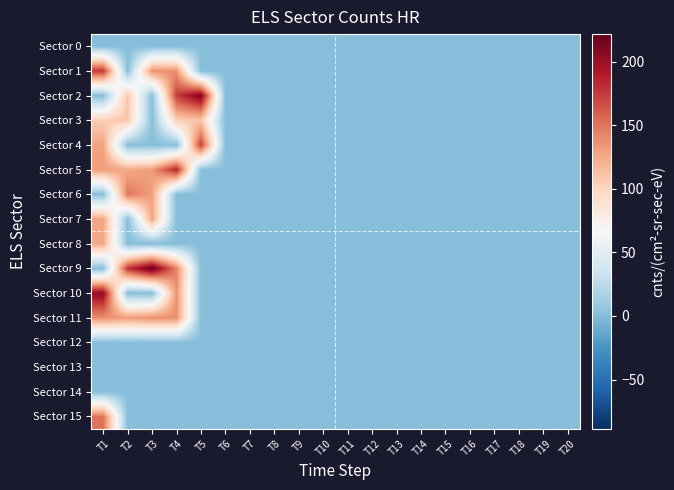

Reading right to left, list all the values displayed in this chart.

Sector 0: T20=0.0	T19=0.0	T18=0.0	T17=0.0	T16=0.0	T15=0.0	T14=0.0	T13=0.0	T12=0.0	T11=0.0	T10=0.0	T9=0.0	T8=0.0	T7=0.0	T6=0.0	T5=0.0	T4=0.0	T3=0.0	T2=0.0	T1=0.0
Sector 1: T20=0.0	T19=0.0	T18=0.0	T17=0.0	T16=0.0	T15=0.0	T14=0.0	T13=0.0	T12=0.0	T11=0.0	T10=0.0	T9=0.0	T8=0.0	T7=0.0	T6=0.0	T5=0.0	T4=137.2	T3=137.2	T2=0.0	T1=176.4
Sector 2: T20=0.0	T19=0.0	T18=0.0	T17=0.0	T16=0.0	T15=0.0	T14=0.0	T13=0.0	T12=0.0	T11=0.0	T10=0.0	T9=0.0	T8=0.0	T7=0.0	T6=0.0	T5=211.7	T4=172.9	T3=0.0	T2=111.3	T1=0.0
Sector 3: T20=0.0	T19=0.0	T18=0.0	T17=0.0	T16=0.0	T15=0.0	T14=0.0	T13=0.0	T12=0.0	T11=0.0	T10=0.0	T9=0.0	T8=0.0	T7=0.0	T6=0.0	T5=109.8	T4=105.1	T3=0.0	T2=109.8	T1=105.1
Sector 4: T20=0.0	T19=0.0	T18=0.0	T17=0.0	T16=0.0	T15=0.0	T14=0.0	T13=0.0	T12=0.0	T11=0.0	T10=0.0	T9=0.0	T8=0.0	T7=0.0	T6=0.0	T5=173.4	T4=0.0	T3=0.0	T2=0.0	T1=128.8
Sector 5: T20=0.0	T19=0.0	T18=0.0	T17=0.0	T16=0.0	T15=0.0	T14=0.0	T13=0.0	T12=0.0	T11=0.0	T10=0.0	T9=0.0	T8=0.0	T7=0.0	T6=0.0	T5=0.0	T4=186.5	T3=131.9	T2=125.6	T1=131.9
Sector 6: T20=0.0	T19=0.0	T18=0.0	T17=0.0	T16=0.0	T15=0.0	T14=0.0	T13=0.0	T12=0.0	T11=0.0	T10=0.0	T9=0.0	T8=0.0	T7=0.0	T6=0.0	T5=0.0	T4=0.0	T3=130.2	T2=149.6	T1=0.0
Sector 7: T20=0.0	T19=0.0	T18=0.0	T17=0.0	T16=0.0	T15=0.0	T14=0.0	T13=0.0	T12=0.0	T11=0.0	T10=0.0	T9=0.0	T8=0.0	T7=0.0	T6=0.0	T5=0.0	T4=0.0	T3=128.7	T2=0.0	T1=128.7
Sector 8: T20=0.0	T19=0.0	T18=0.0	T17=0.0	T16=0.0	T15=0.0	T14=0.0	T13=0.0	T12=0.0	T11=0.0	T10=0.0	T9=0.0	T8=0.0	T7=0.0	T6=0.0	T5=0.0	T4=0.0	T3=0.0	T2=0.0	T1=126.0
Sector 9: T20=0.0	T19=0.0	T18=0.0	T17=0.0	T16=0.0	T15=0.0	T14=0.0	T13=0.0	T12=0.0	T11=0.0	T10=0.0	T9=0.0	T8=0.0	T7=0.0	T6=0.0	T5=0.0	T4=142.9	T3=221.8	T2=178.0	T1=0.0
Sector 10: T20=0.0	T19=0.0	T18=0.0	T17=0.0	T16=0.0	T15=0.0	T14=0.0	T13=0.0	T12=0.0	T11=0.0	T10=0.0	T9=0.0	T8=0.0	T7=0.0	T6=0.0	T5=0.0	T4=137.1	T3=0.0	T2=0.0	T1=203.7
Sector 11: T20=0.0	T19=0.0	T18=0.0	T17=0.0	T16=0.0	T15=0.0	T14=0.0	T13=0.0	T12=0.0	T11=0.0	T10=0.0	T9=0.0	T8=0.0	T7=0.0	T6=0.0	T5=0.0	T4=138.5	T3=138.5	T2=132.2	T1=138.5
Sector 12: T20=0.0	T19=0.0	T18=0.0	T17=0.0	T16=0.0	T15=0.0	T14=0.0	T13=0.0	T12=0.0	T11=0.0	T10=0.0	T9=0.0	T8=0.0	T7=0.0	T6=0.0	T5=0.0	T4=0.0	T3=0.0	T2=0.0	T1=0.0
Sector 13: T20=0.0	T19=0.0	T18=0.0	T17=0.0	T16=0.0	T15=0.0	T14=0.0	T13=0.0	T12=0.0	T11=0.0	T10=0.0	T9=0.0	T8=0.0	T7=0.0	T6=0.0	T5=0.0	T4=0.0	T3=0.0	T2=0.0	T1=0.0
Sector 14: T20=0.0	T19=0.0	T18=0.0	T17=0.0	T16=0.0	T15=0.0	T14=0.0	T13=0.0	T12=0.0	T11=0.0	T10=0.0	T9=0.0	T8=0.0	T7=0.0	T6=0.0	T5=0.0	T4=0.0	T3=0.0	T2=0.0	T1=0.0
Sector 15: T20=0.0	T19=0.0	T18=0.0	T17=0.0	T16=0.0	T15=0.0	T14=0.0	T13=0.0	T12=0.0	T11=0.0	T10=0.0	T9=0.0	T8=0.0	T7=0.0	T6=0.0	T5=0.0	T4=0.0	T3=0.0	T2=0.0	T1=150.6